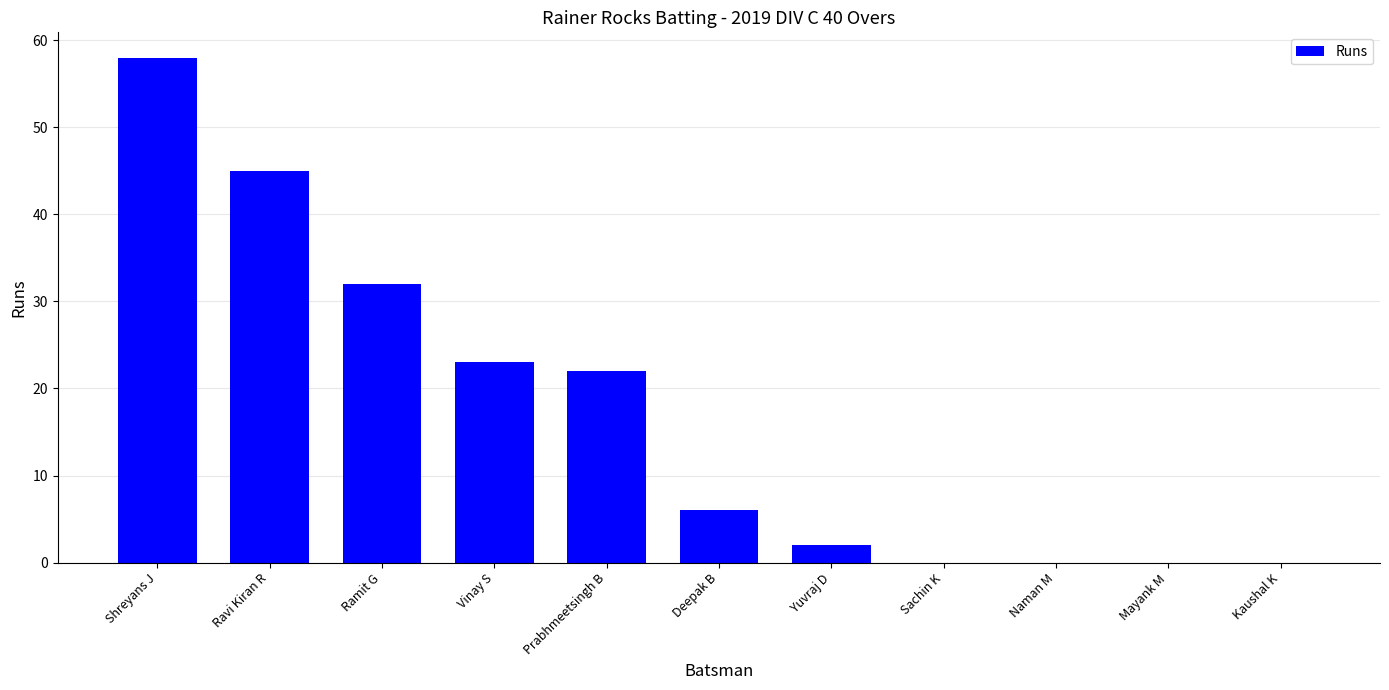

Reading left to right, list all the values displayed in this chart.

Shreyans J=58	Ravi Kiran R=45	Ramit G=32	Vinay S=23	Prabhmeetsingh B=22	Deepak B=6	Yuvraj D=2	Sachin K=0	Naman M=0	Mayank M=0	Kaushal K=0